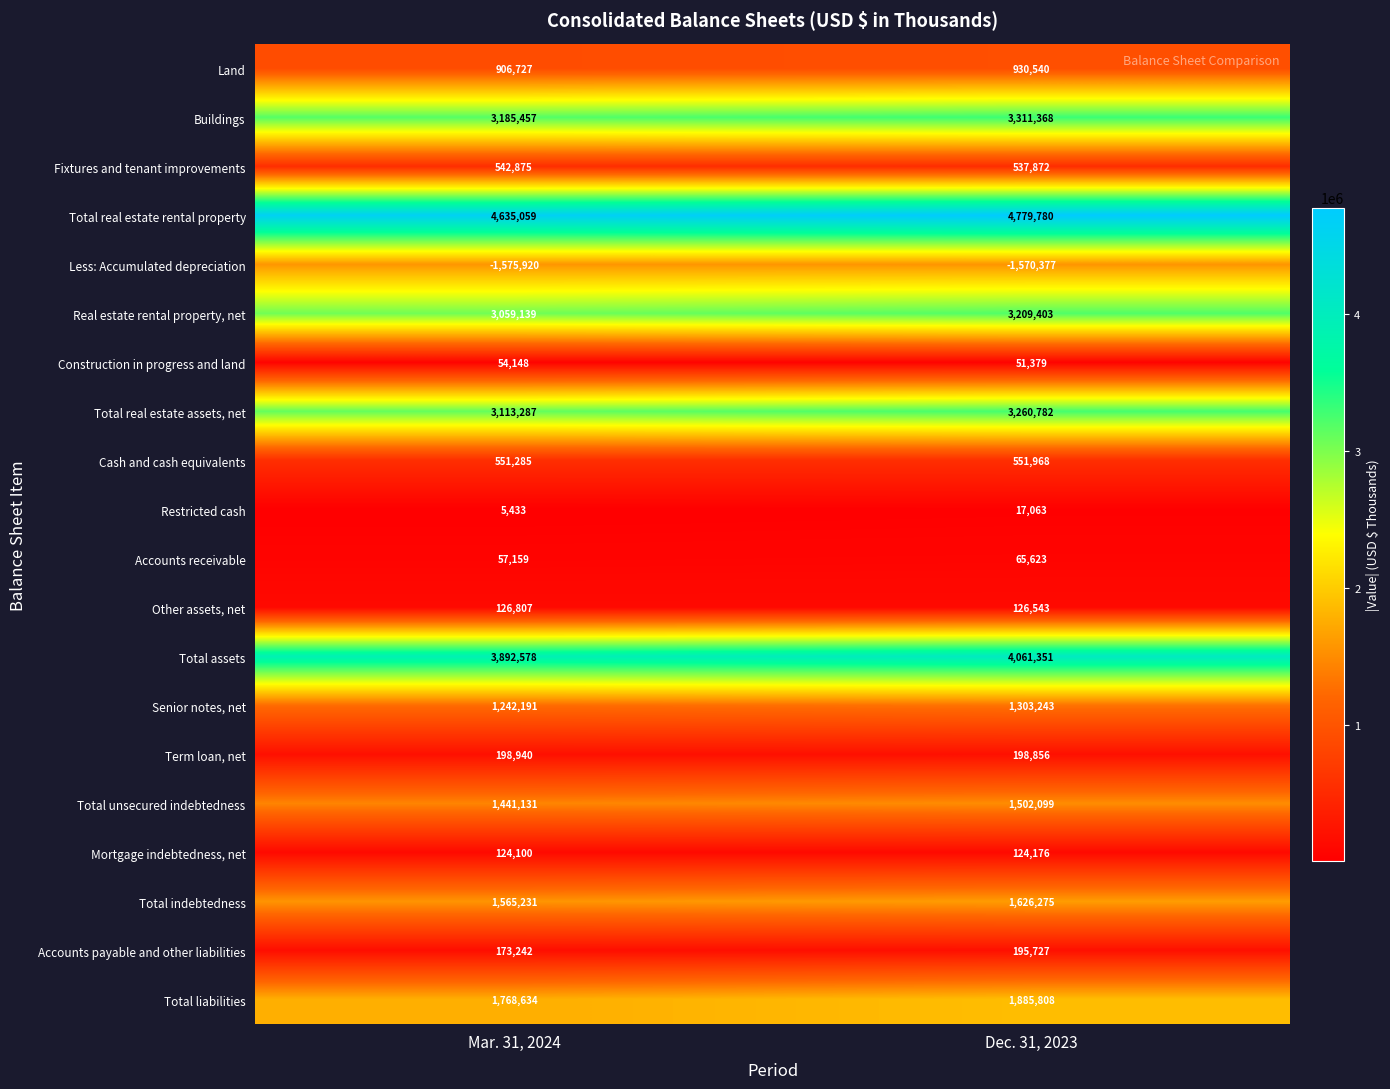

Rank the series by their maximum value, from highest to lowest.

Total real estate rental property, Total assets, Buildings, Total real estate assets, net, Real estate rental property, net, Total liabilities, Total indebtedness, Total unsecured indebtedness, Senior notes, net, Land, Cash and cash equivalents, Fixtures and tenant improvements, Term loan, net, Accounts payable and other liabilities, Other assets, net, Mortgage indebtedness, net, Accounts receivable, Construction in progress and land, Restricted cash, Less: Accumulated depreciation